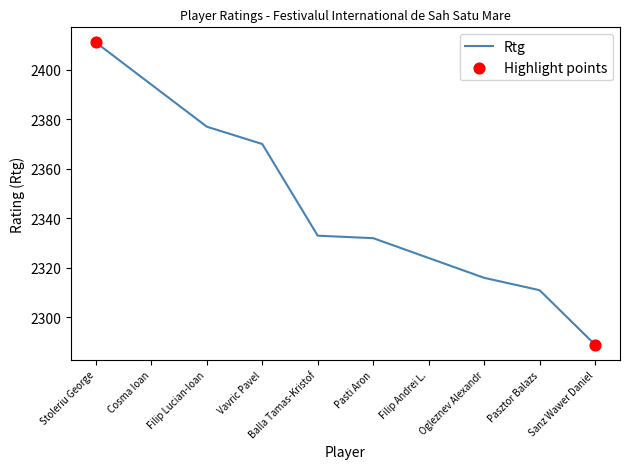

What is the change in value from Pasti Aron to Pasztor Balazs?

-21